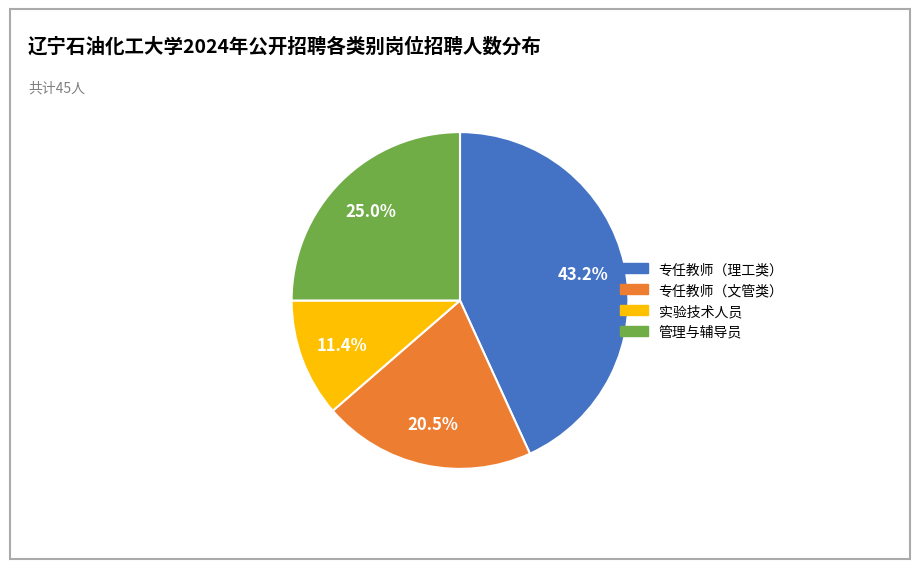

Is there any slice that represents more than half of the pie?

No